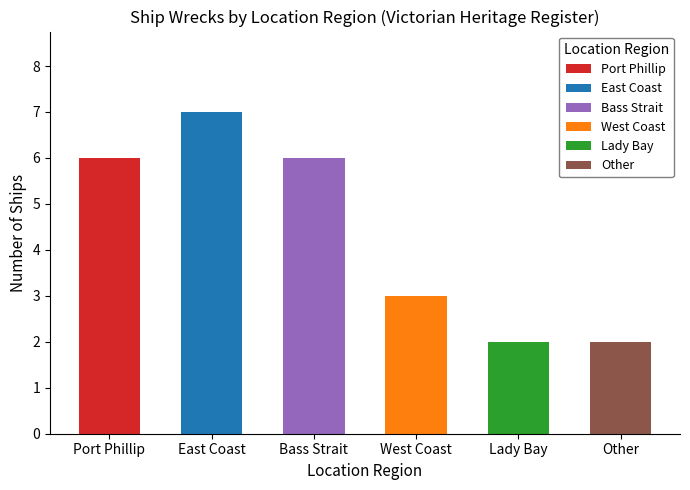

Which label corresponds to the smallest value in the chart?

Lady Bay